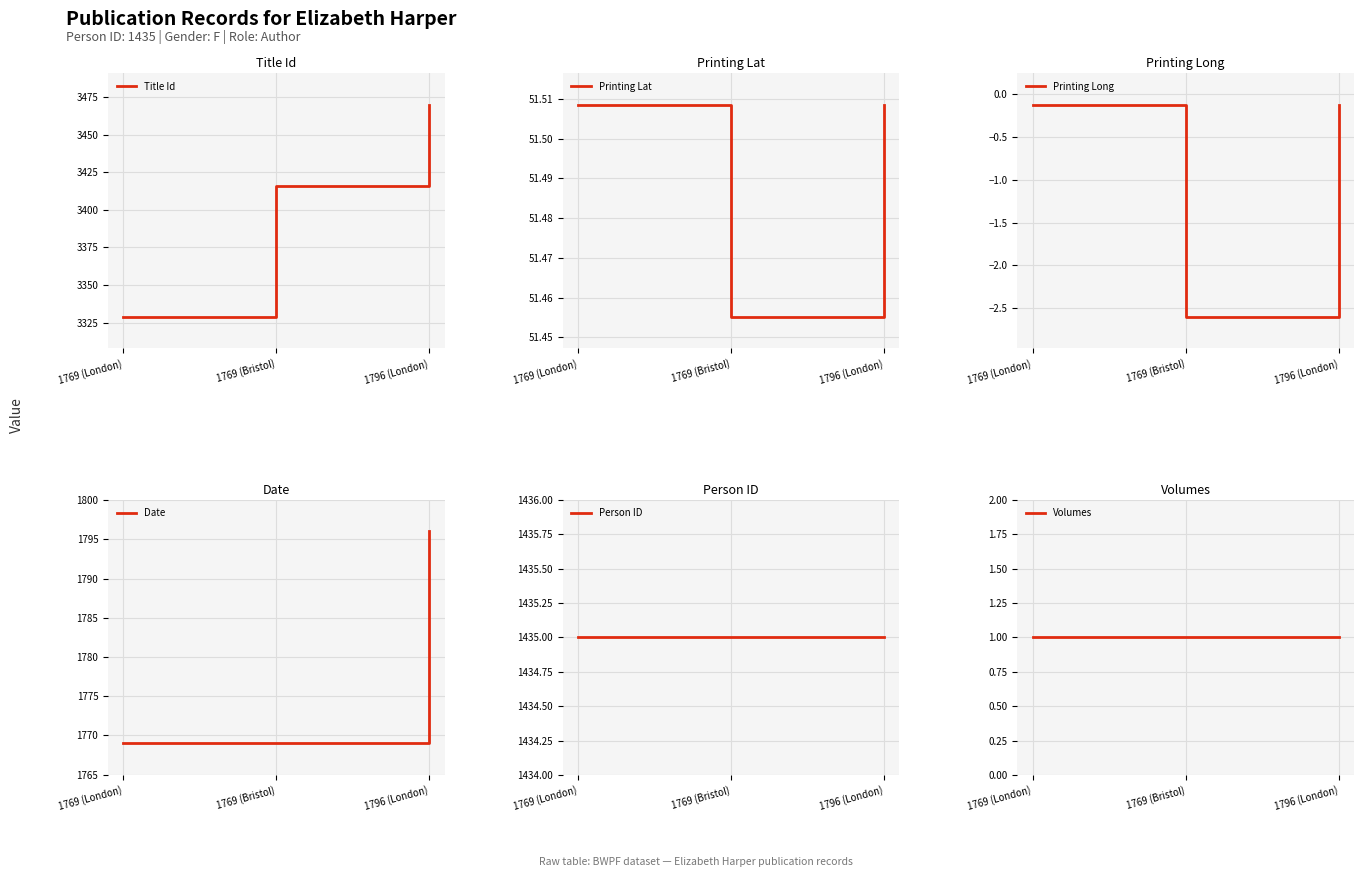

What is the sum of all Volumes values?

3.0